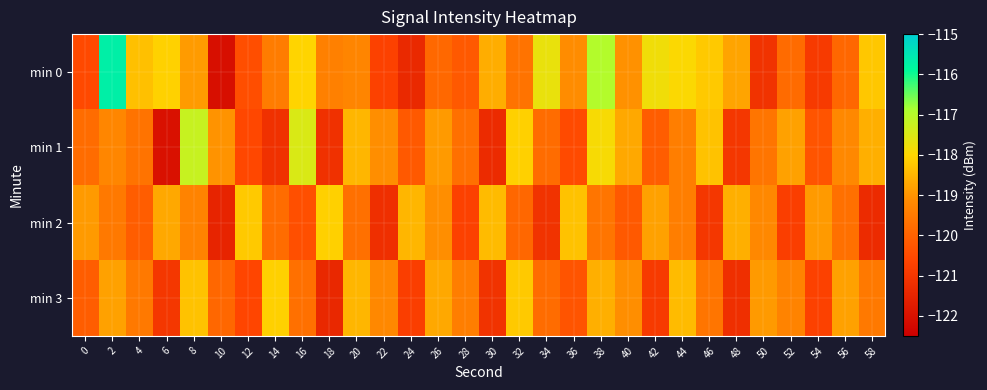

What is the maximum value shown in the chart?

-115.7